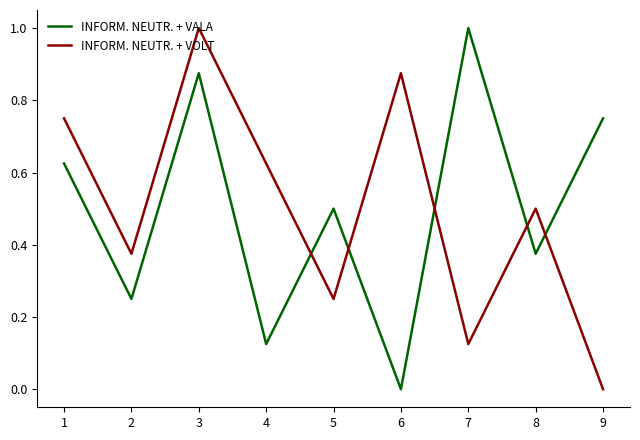

What is the maximum value shown in the chart?

1.0